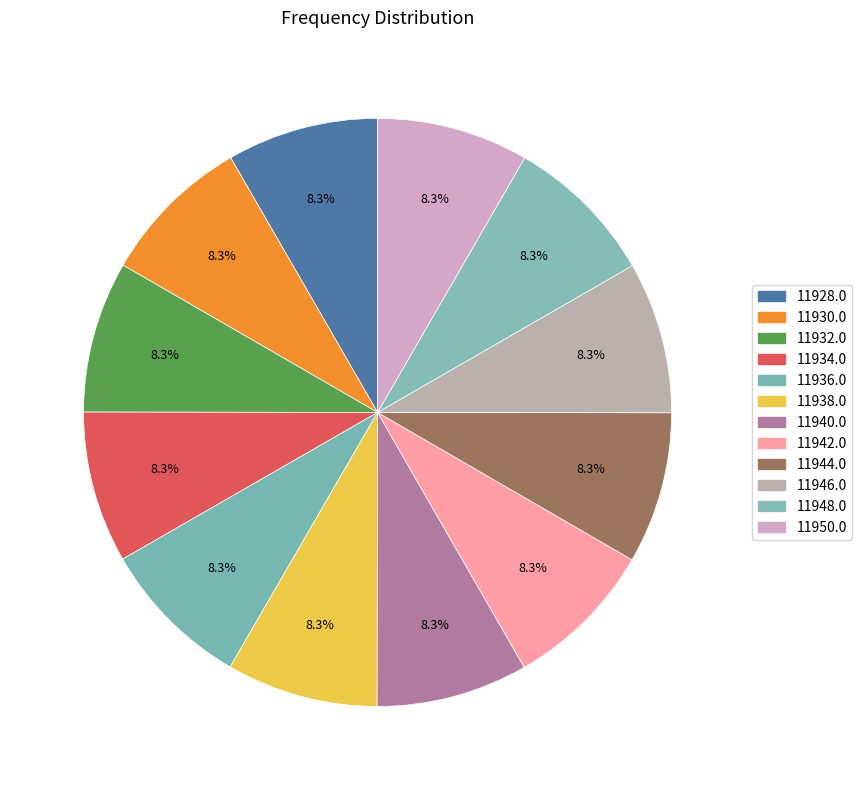

Does any single category account for the majority?

No